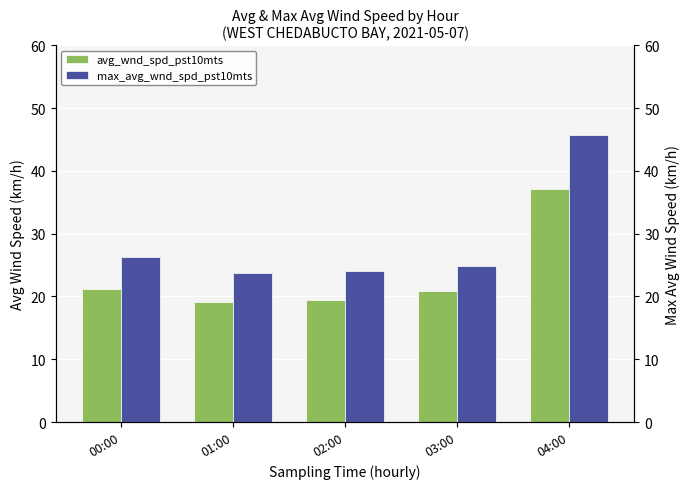

What position from the left is 04:00?

5